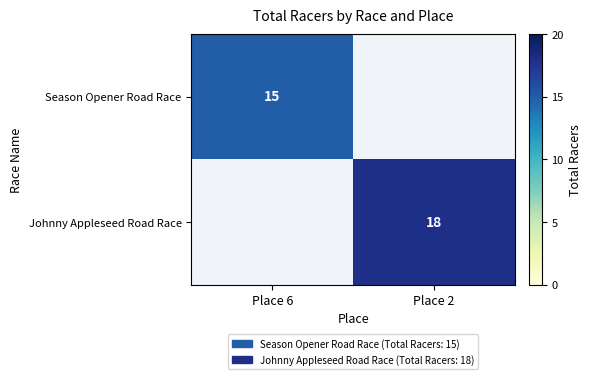

The value of Johnny Appleseed Road Race at Place 2 is 18. True or false?

True